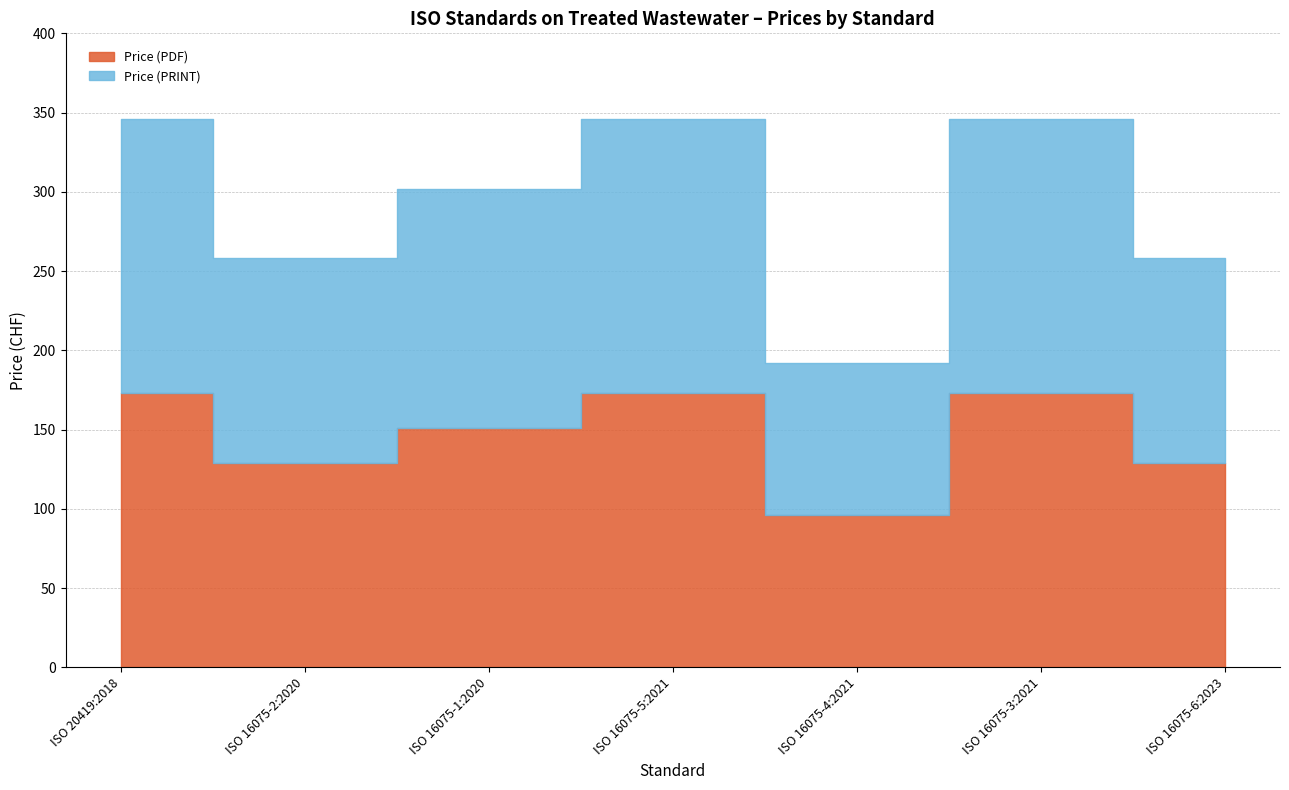

What is the difference between the maximum and second lowest values in the Price (PDF) series?

44